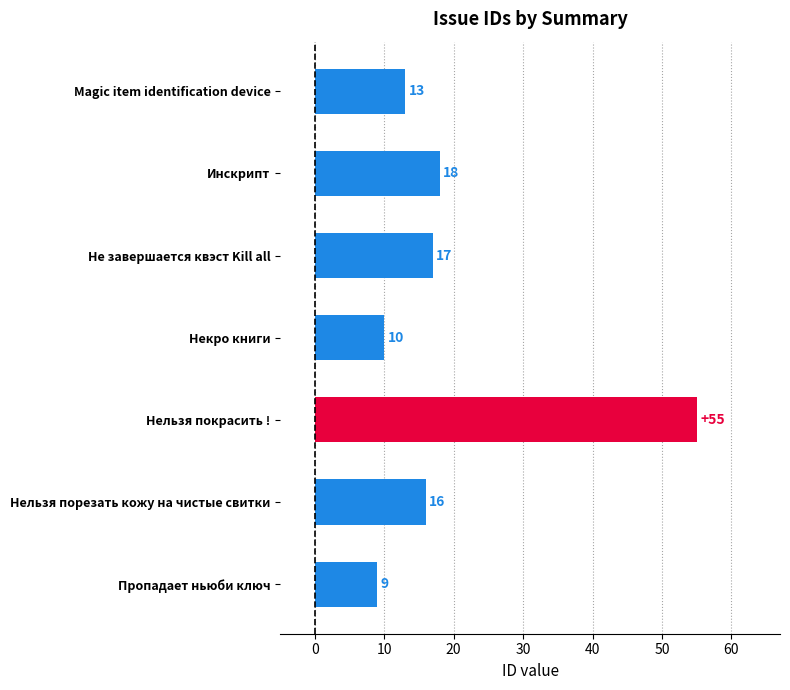

Rank the categories by value from highest to lowest.

Нельзя покрасить !, Инскрипт, Не завершается квэст Kill all, Нельзя порезать кожу на чистые свитки, Magic item identification device, Некро книги, Пропадает ньюби ключ